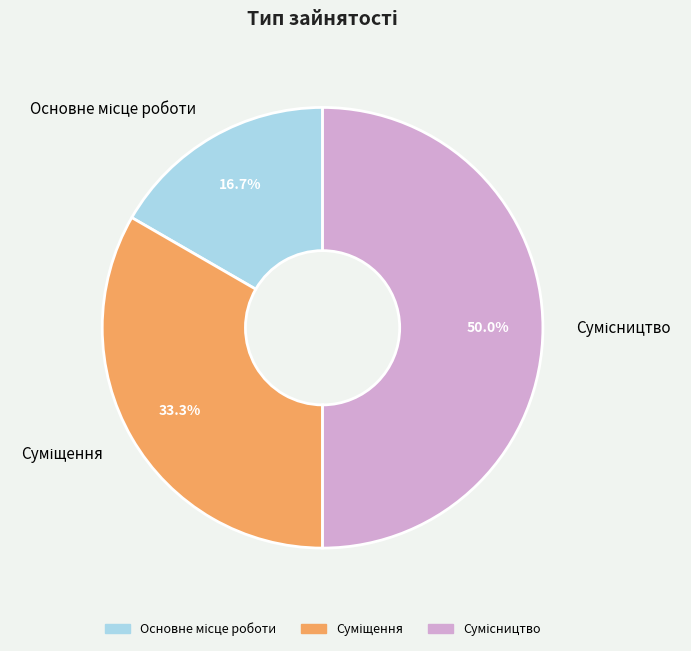

Is there any slice that represents more than half of the pie?

No